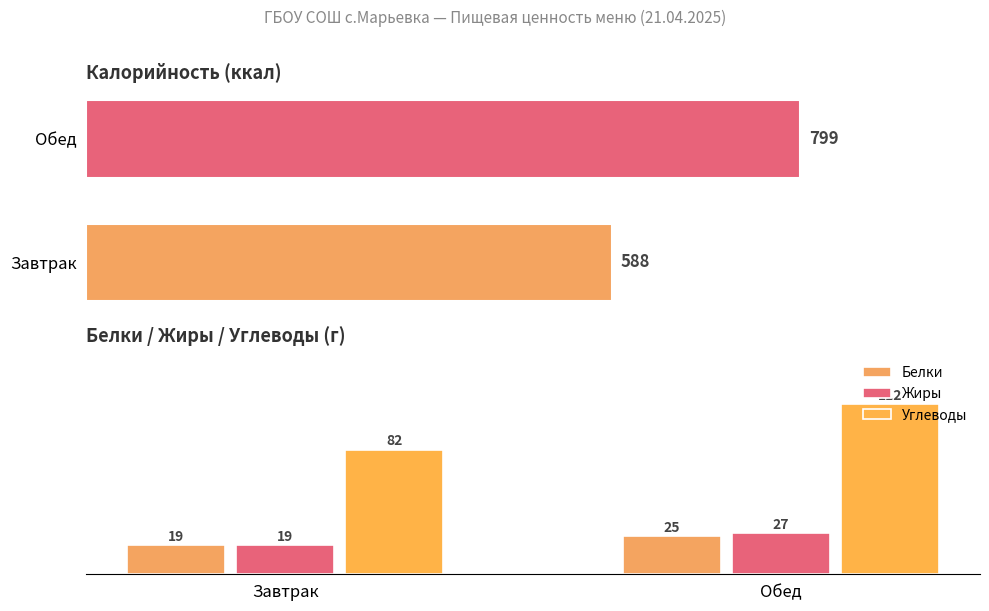

Which series changed the most between Завтрак and Обед?

Углеводы